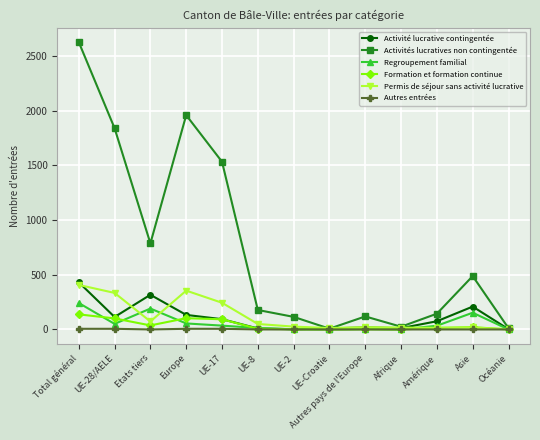

Which series has the largest range (max minus min)?

Activités lucratives non contingentée